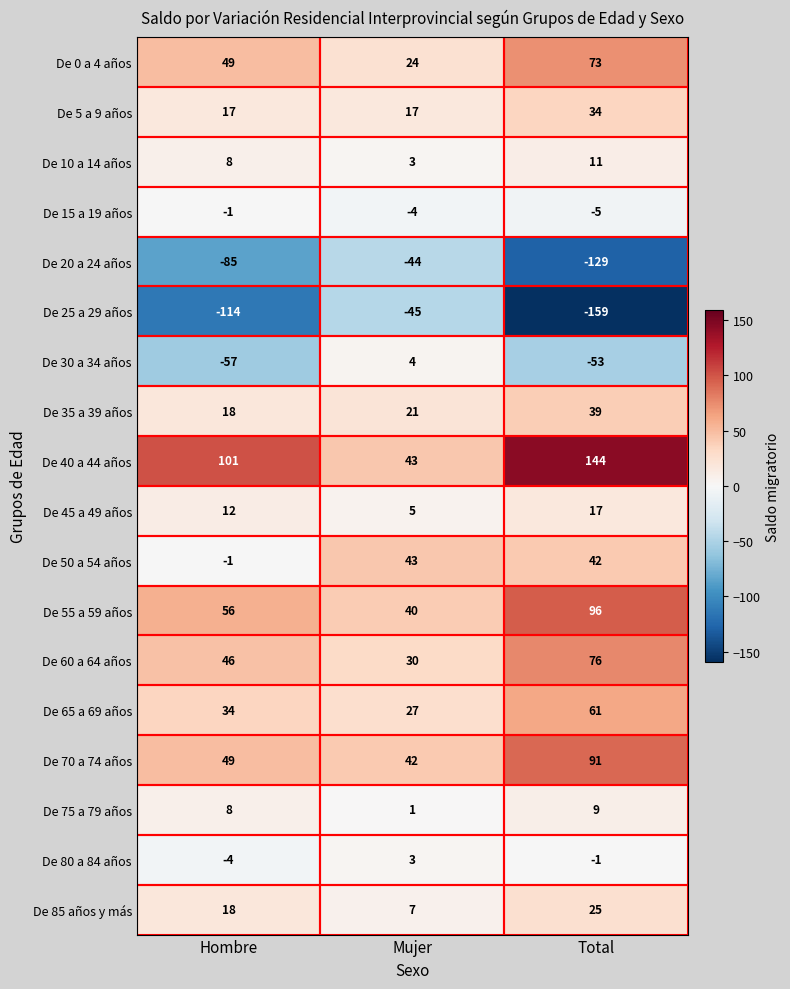

List the series in order of their peak value, lowest first.

De 25 a 29 años, De 20 a 24 años, De 15 a 19 años, De 80 a 84 años, De 30 a 34 años, De 75 a 79 años, De 10 a 14 años, De 45 a 49 años, De 85 años y más, De 5 a 9 años, De 35 a 39 años, De 50 a 54 años, De 65 a 69 años, De 0 a 4 años, De 60 a 64 años, De 70 a 74 años, De 55 a 59 años, De 40 a 44 años